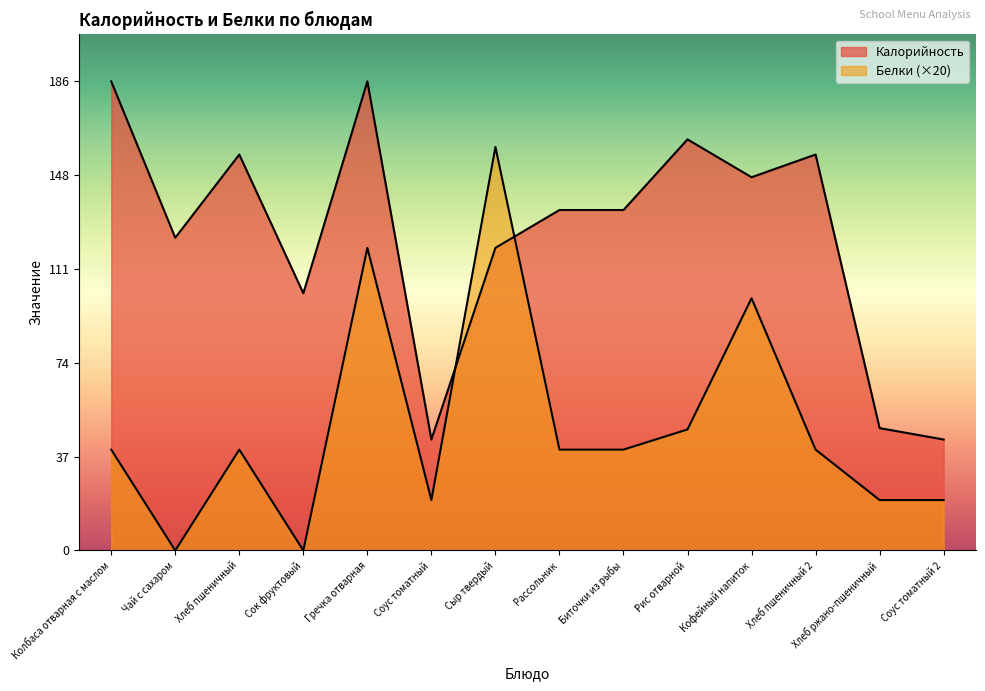

Where do Калорийность and Белки first cross each other?

Соус томатный and Сыр твердый